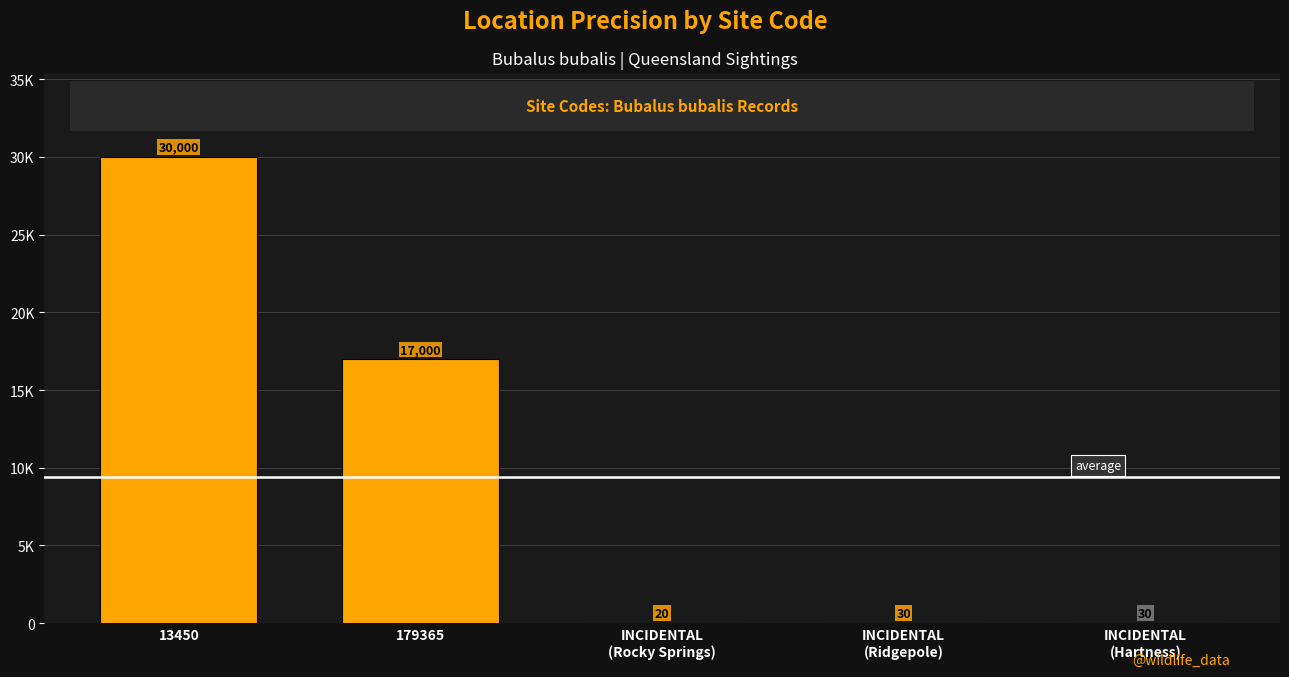

What is the label of the 4th bar from the left?

INCIDENTAL
(Ridgepole)